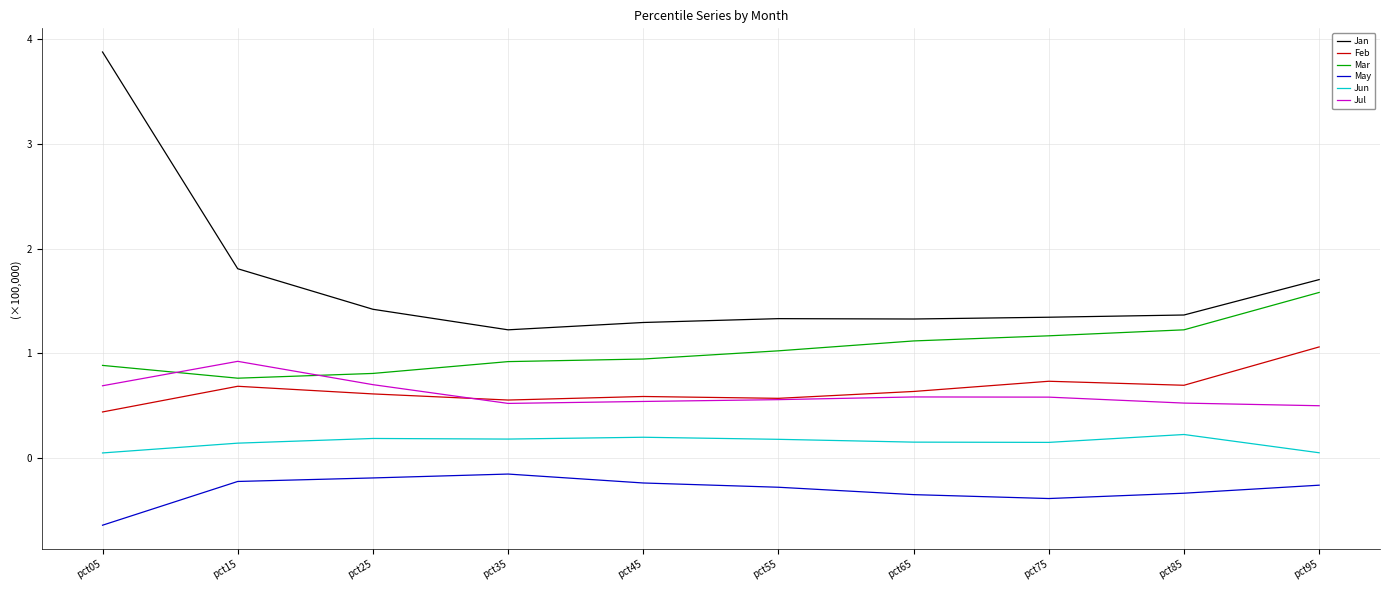

True or false: Mar has a value of 1.4 at pct05.

False